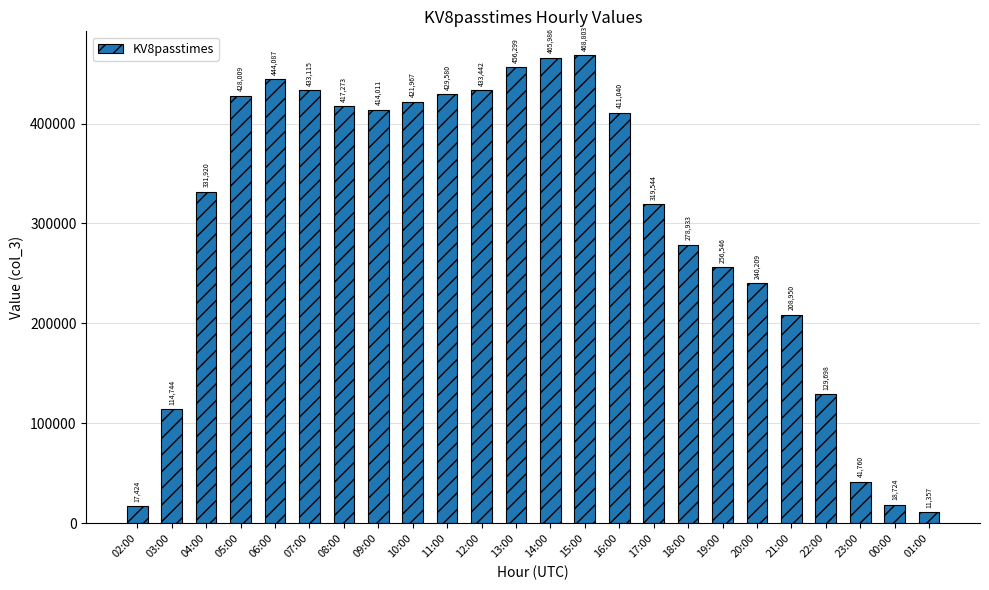

List the labels in order of value, smallest first.

01:00, 02:00, 00:00, 23:00, 03:00, 22:00, 21:00, 20:00, 19:00, 18:00, 17:00, 04:00, 16:00, 09:00, 08:00, 10:00, 05:00, 11:00, 07:00, 12:00, 06:00, 13:00, 14:00, 15:00